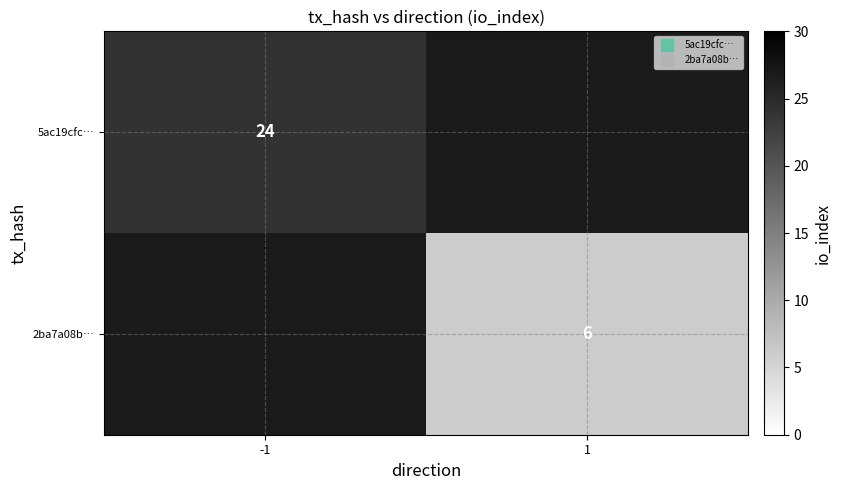

At which category does the chart reach its peak across all series?

-1